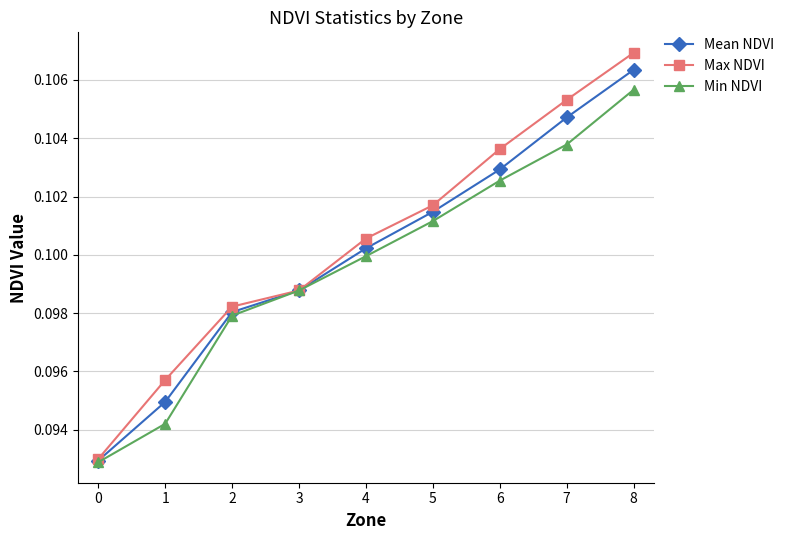

At how many categories does at least one series exceed 0?

9